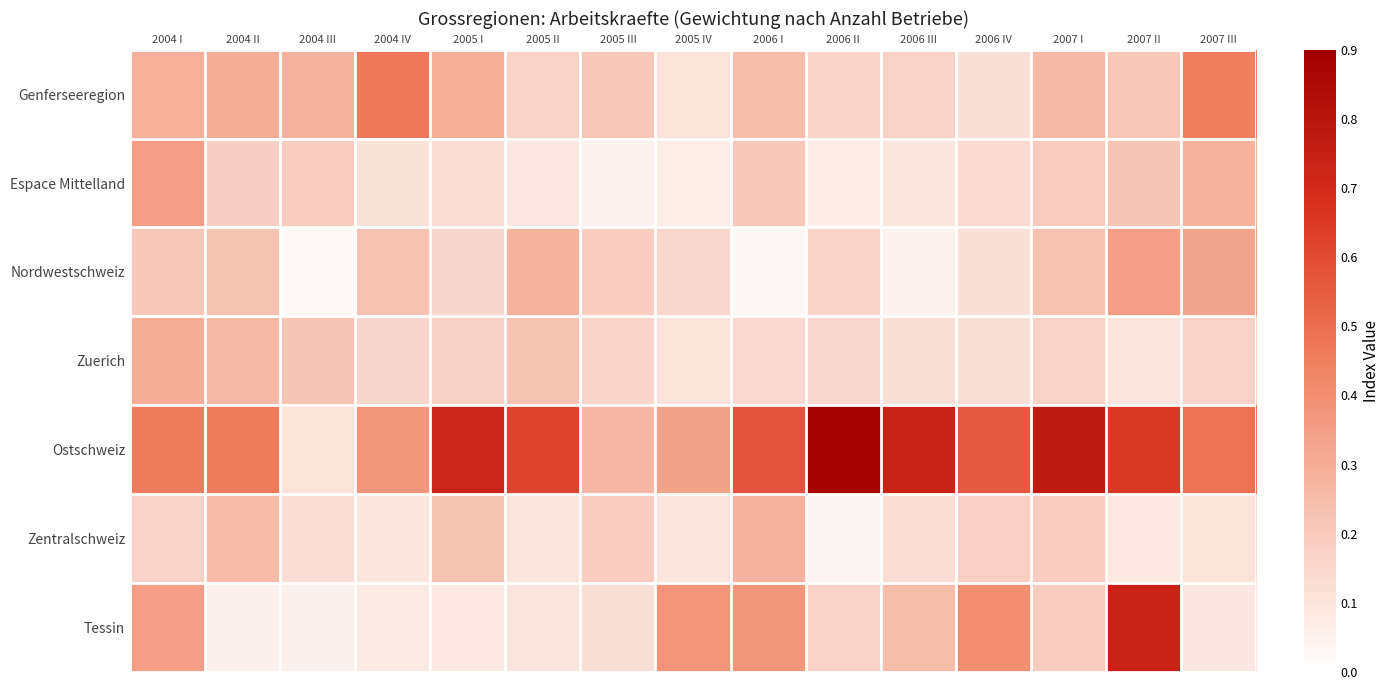

What is the maximum value shown in the chart?

0.9